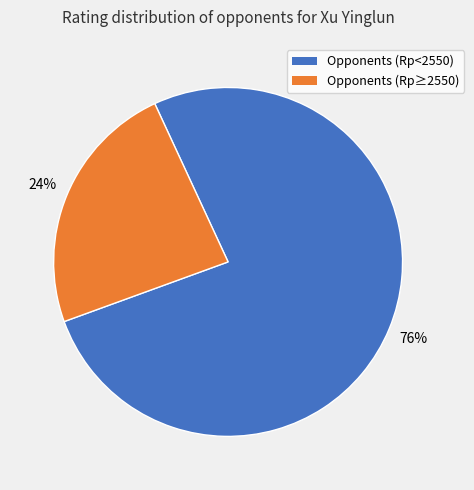

To the nearest percent, what is the average slice percentage?

50%